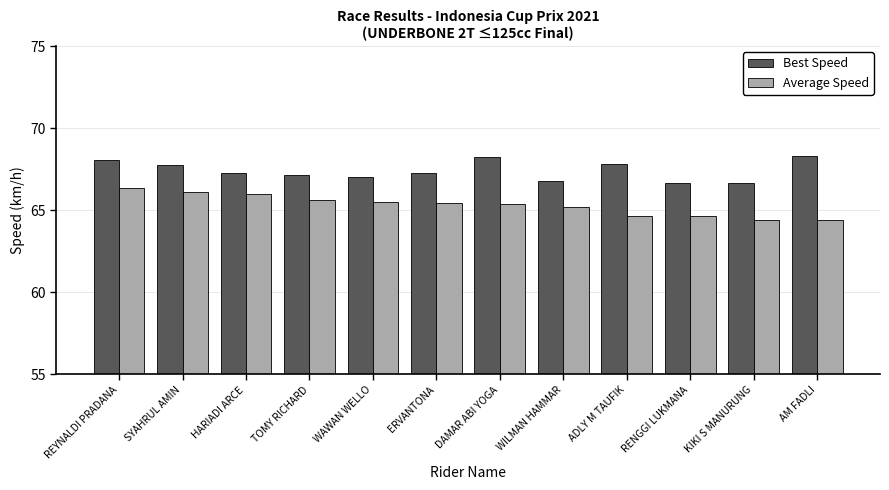

True or false: Average Speed has a value of 109.5 at HARIADI ARCE.

False